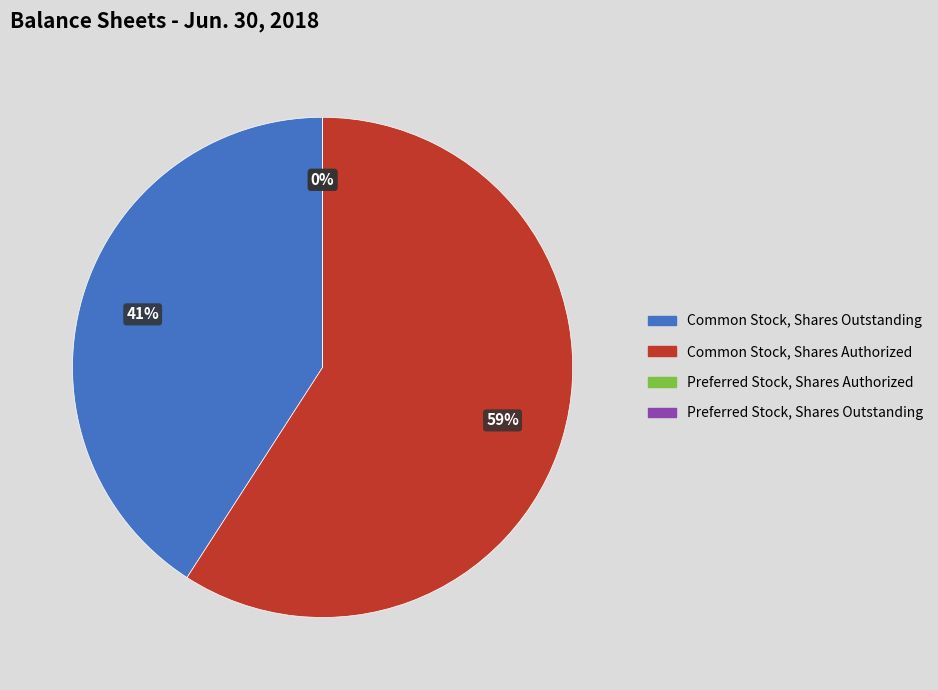

To the nearest percent, what is the difference between the largest and smallest slice percentages?

59%